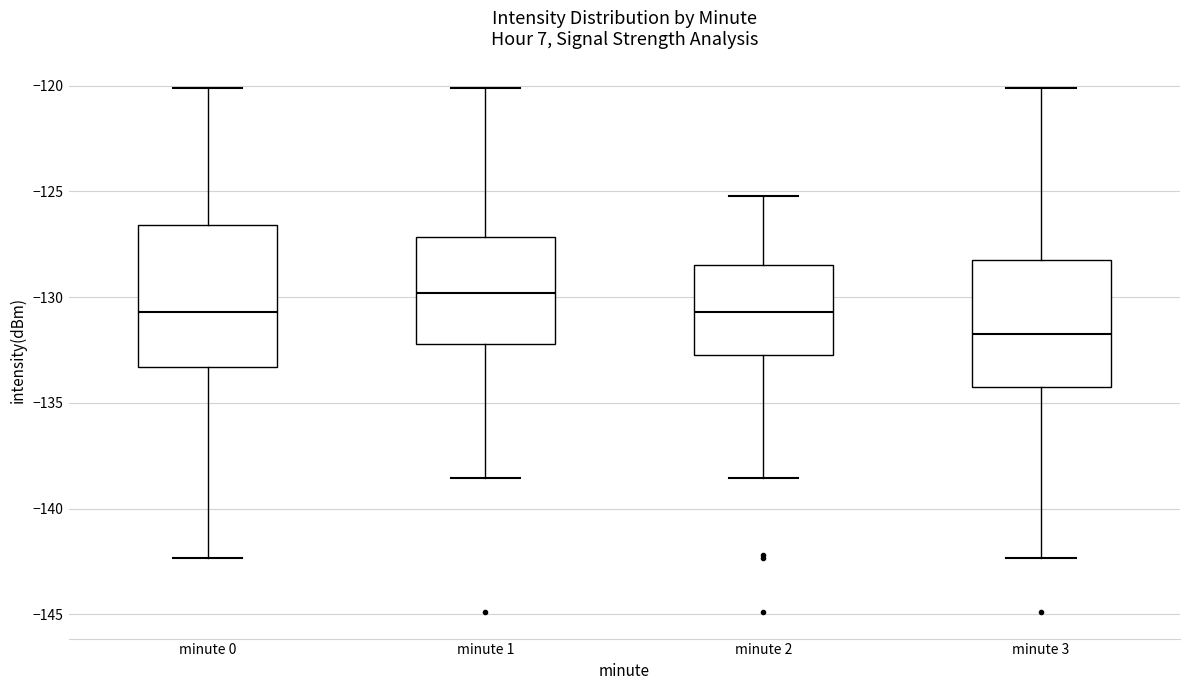

Which box's median line is the highest?

minute 1